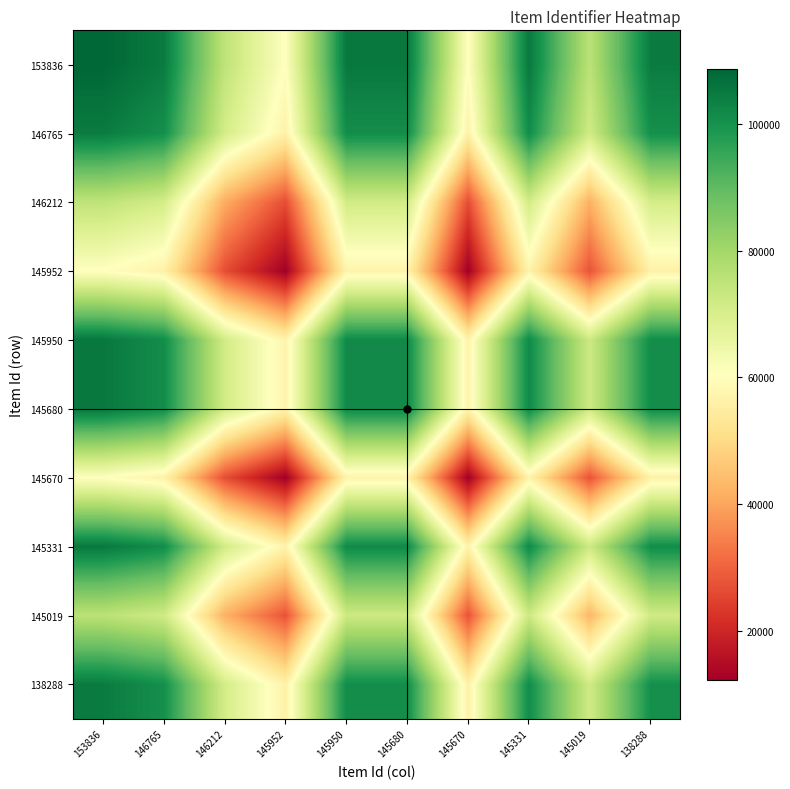

What is the minimum value shown in the chart?

12162.0